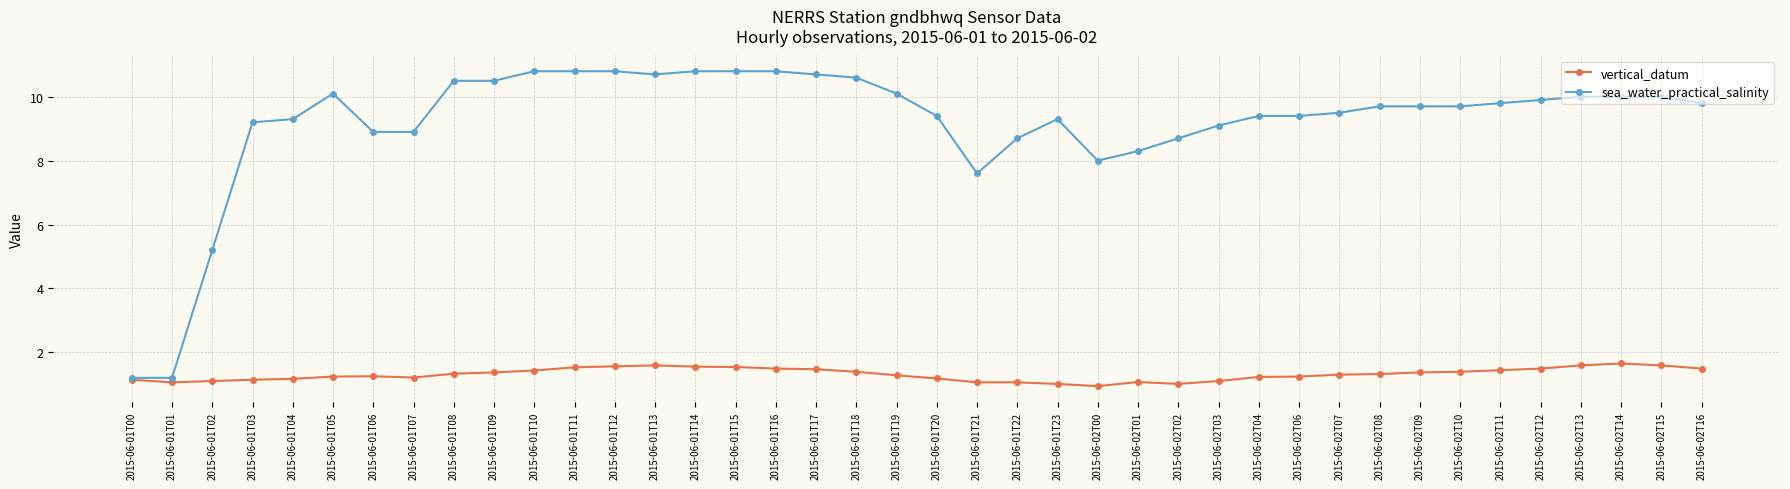

Where does the vertical_datum series first go above 1?

2015-06-01T00